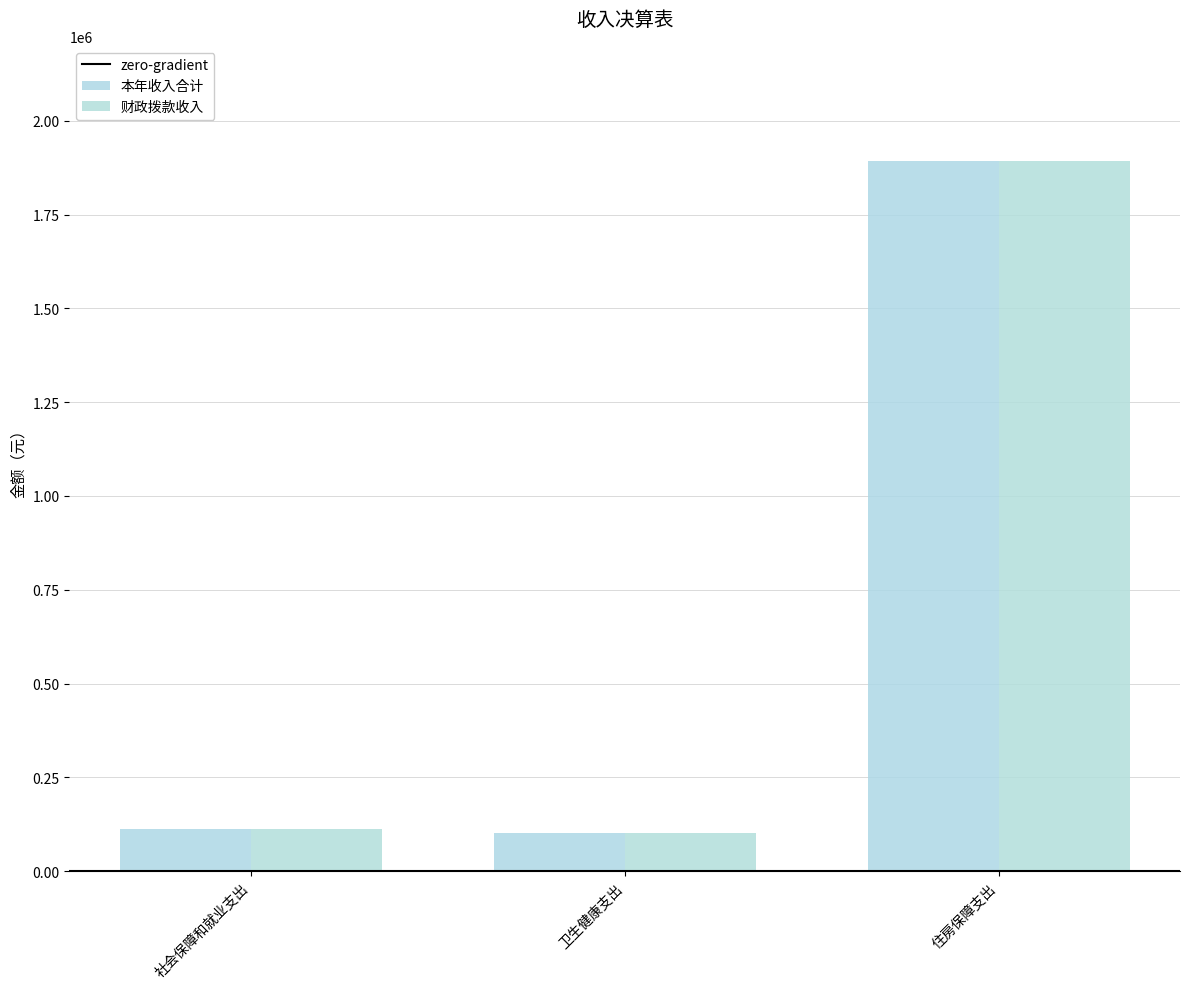

What is the total value across all series at 卫生健康支出?

205265.5